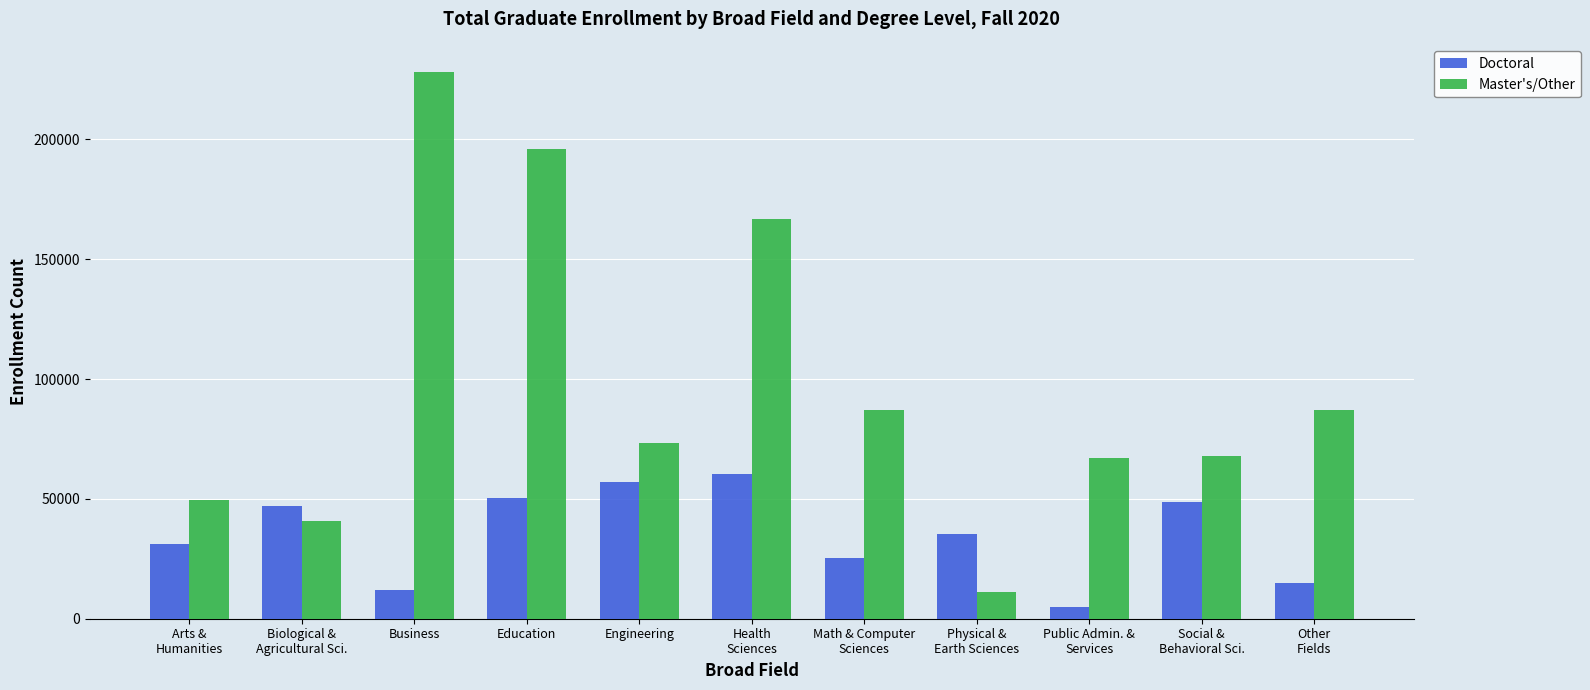

Rank the series by their maximum value, from lowest to highest.

Doctoral, Master's/Other